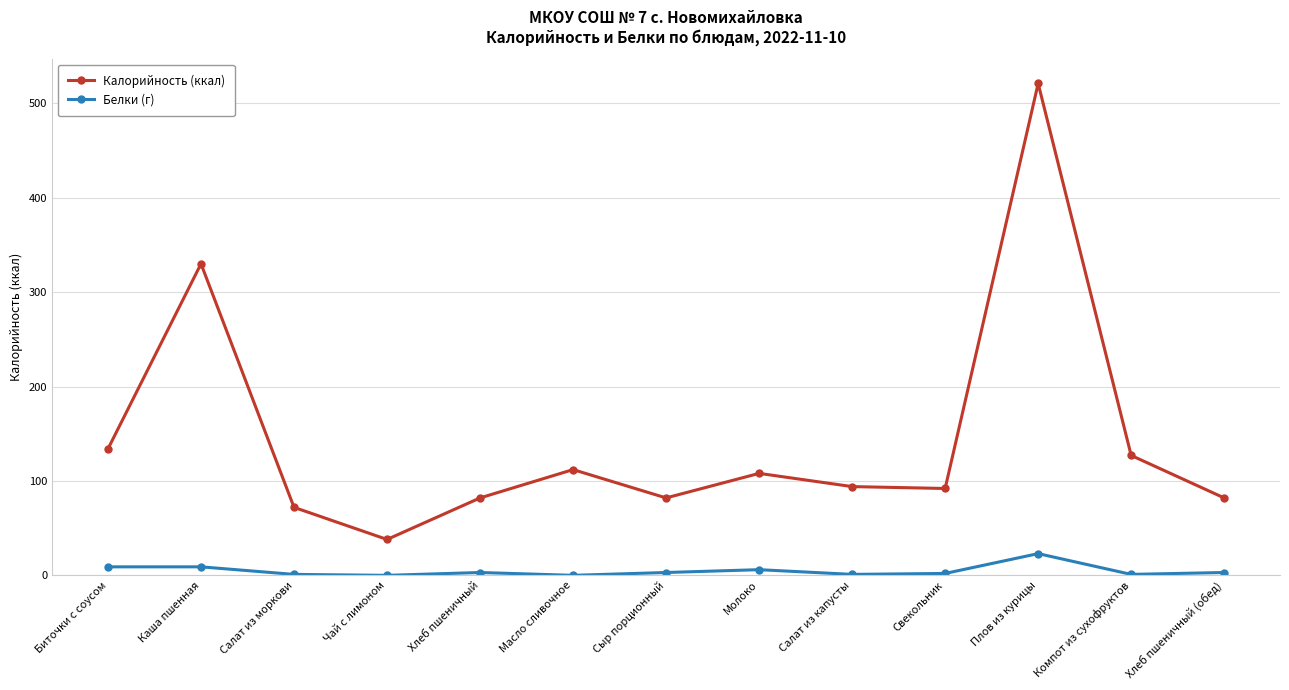

Which category has the lowest value in the Калорийность (ккал) series?

Чай с лимоном